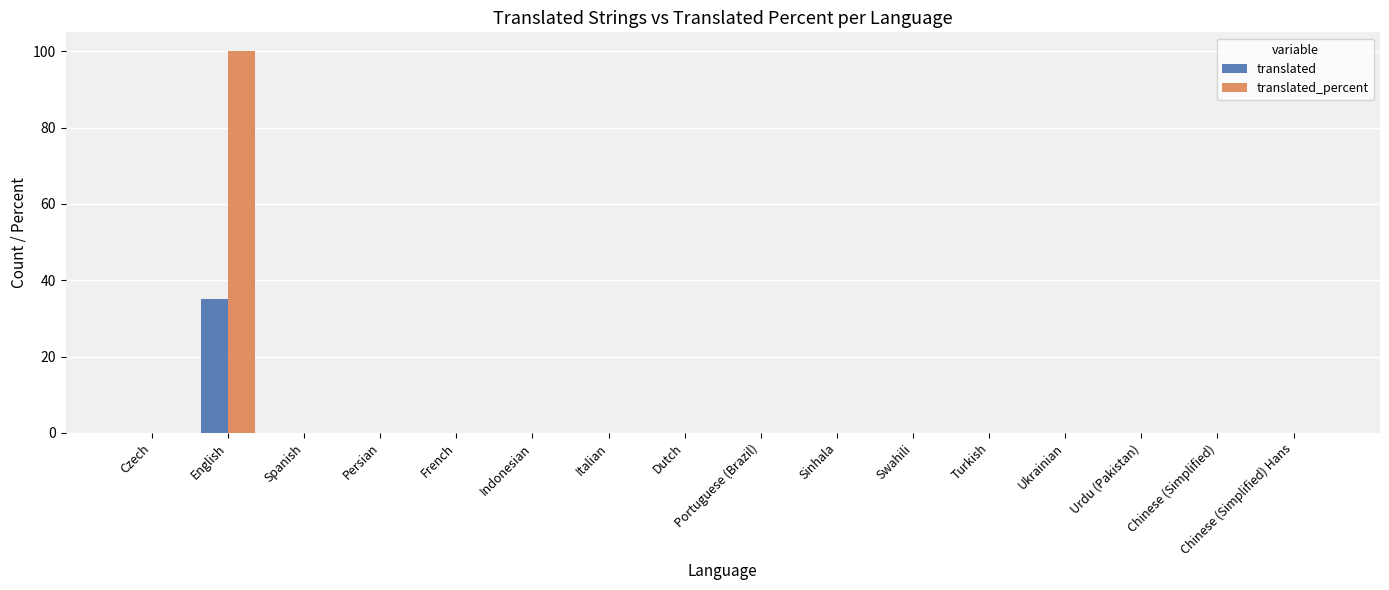

At which label does translated_percent reach its peak?

English